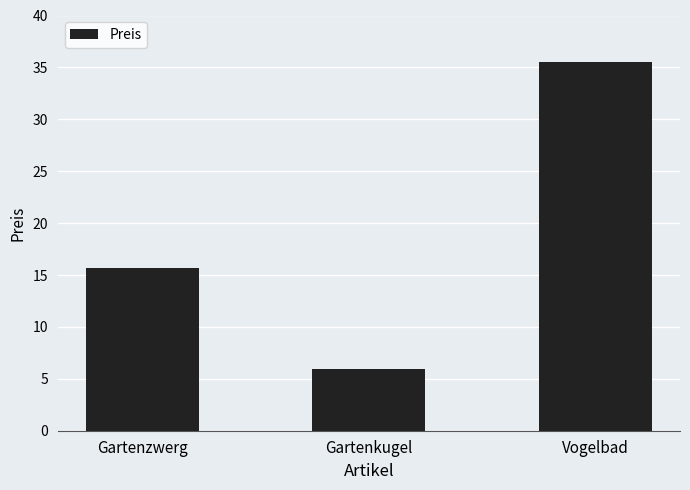

Rank the categories by value from lowest to highest.

Gartenkugel, Gartenzwerg, Vogelbad